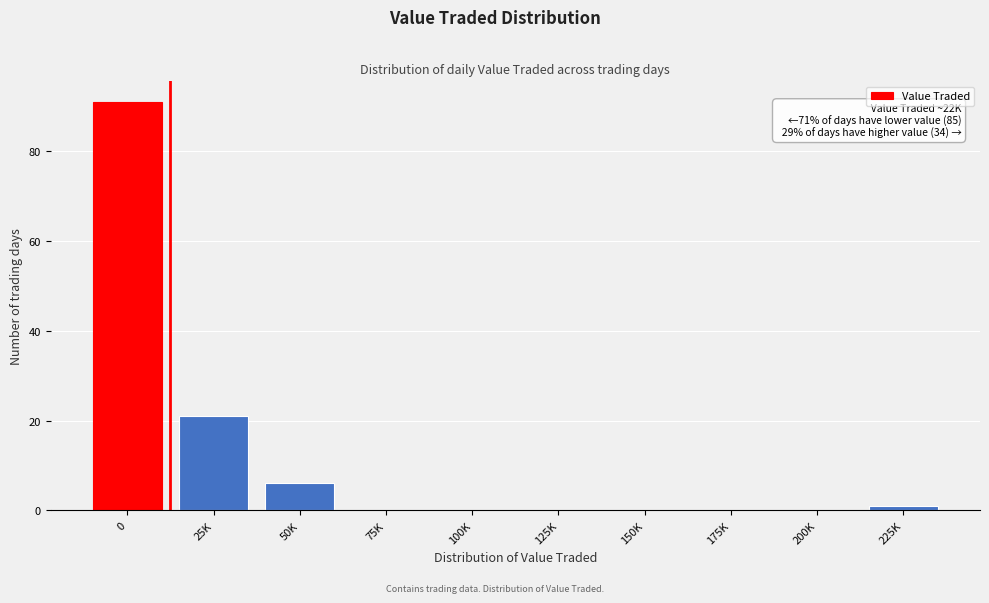

Reading left to right, list all the values displayed in this chart.

0=91	25K=21	50K=6	75K=0	100K=0	125K=0	150K=0	175K=0	200K=0	225K=1